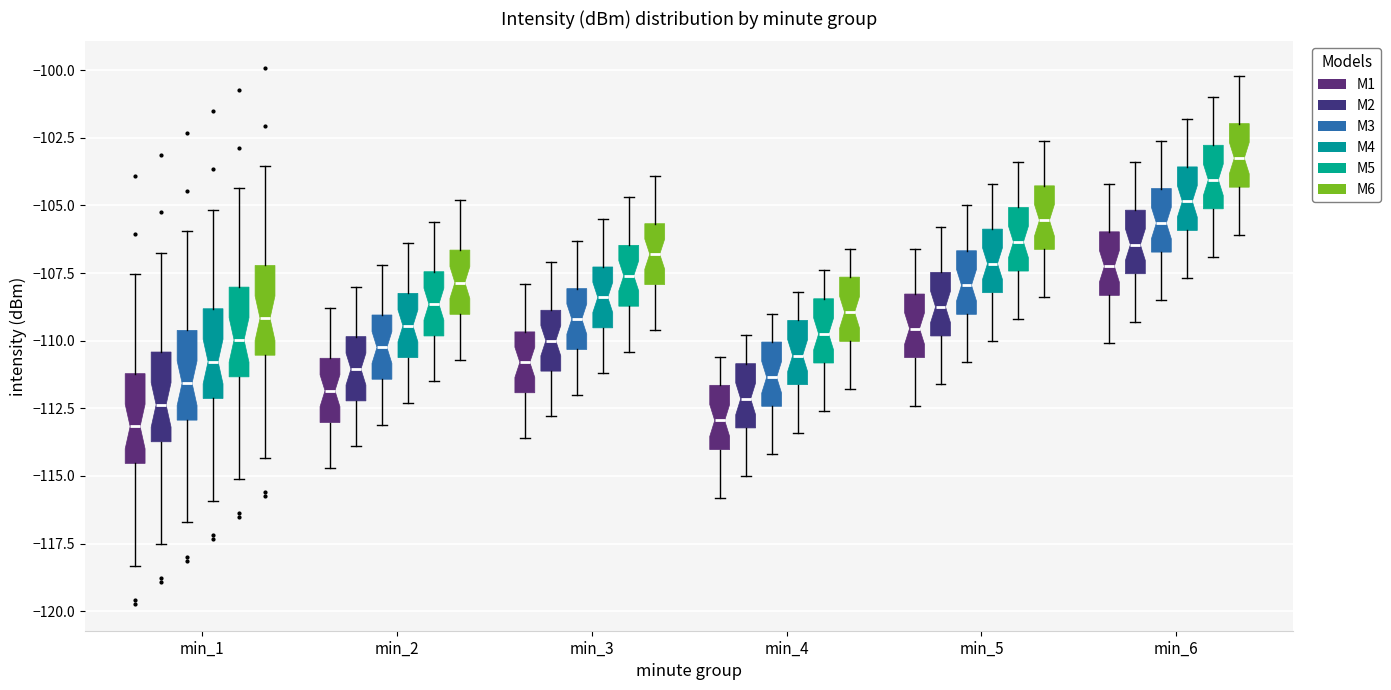

Where does the upper whisker of the box for min_1 (M1) end on the y-axis? The values are not printed on the chart, so give them approximately, as read against the axis.

-107.5